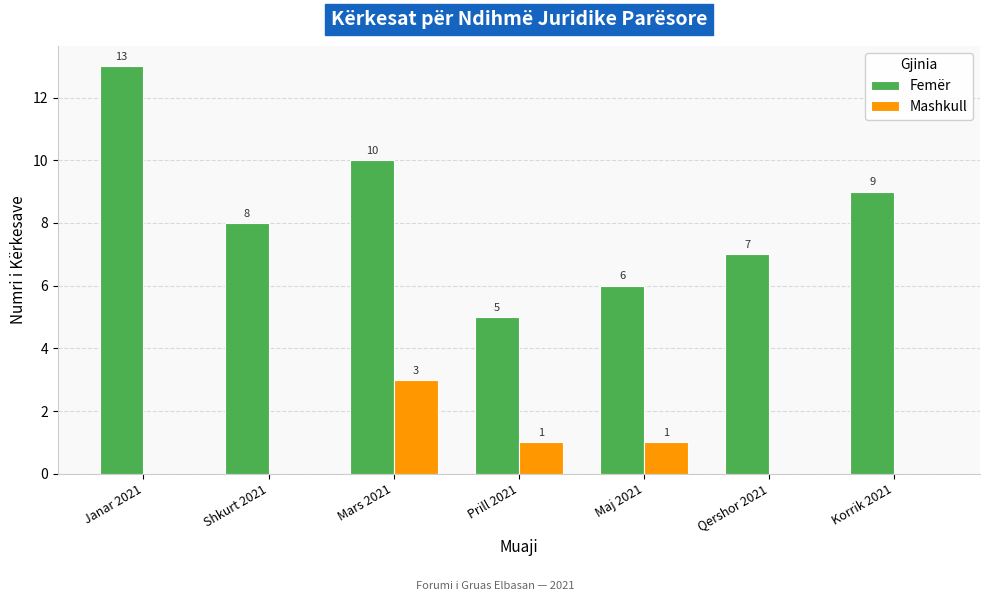

How many groups of bars are there?

7